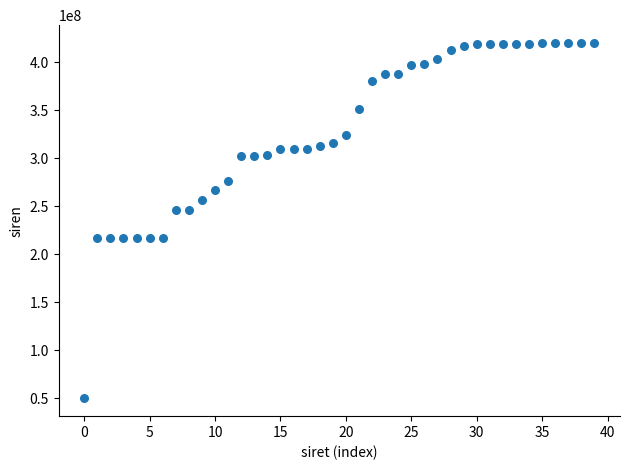

What is the range of Y values (max minus min)?

370755974